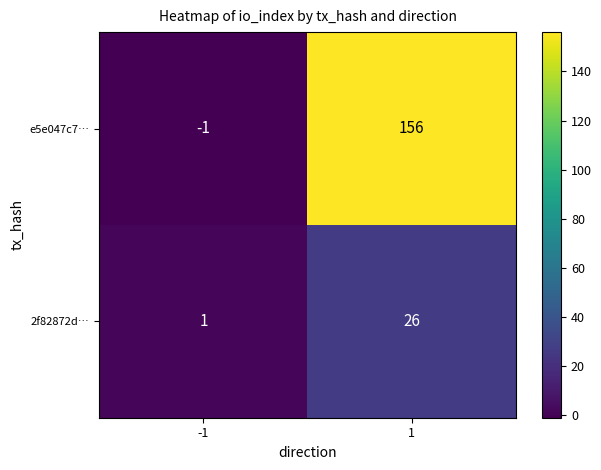

Is it true that 2f82872d… equals 1 at -1?

True